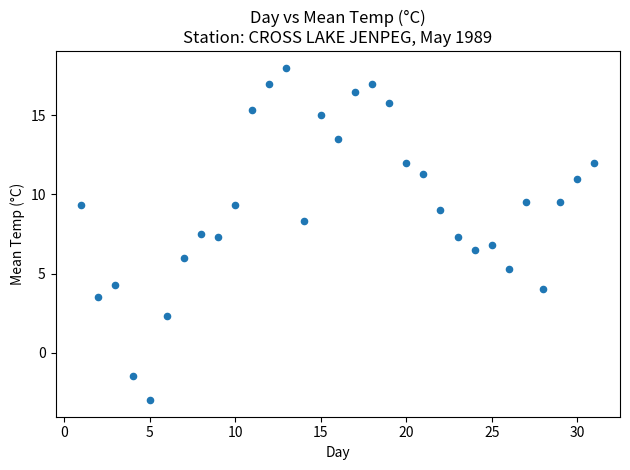

What is the range of Y values (max minus min)?

21.0